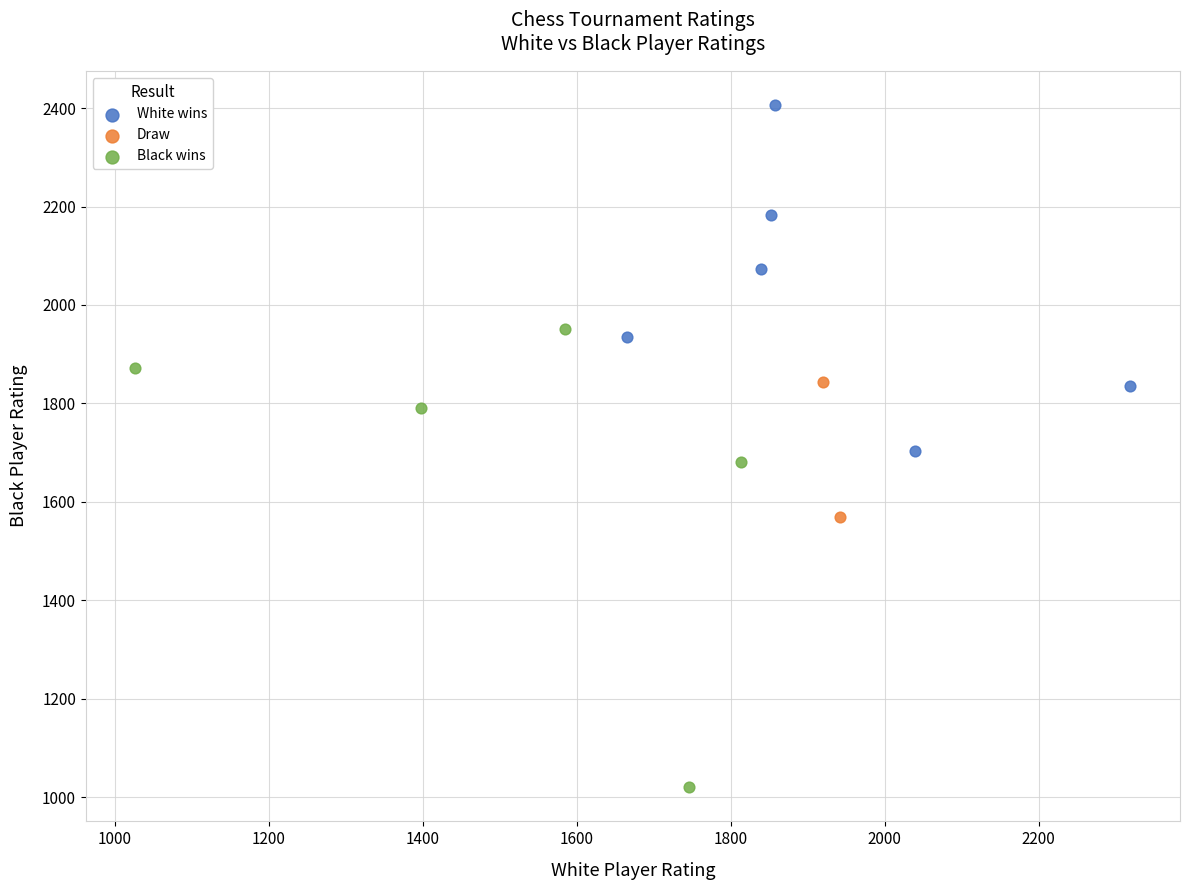

What are all the series names shown in the legend?

White wins, Draw, Black wins